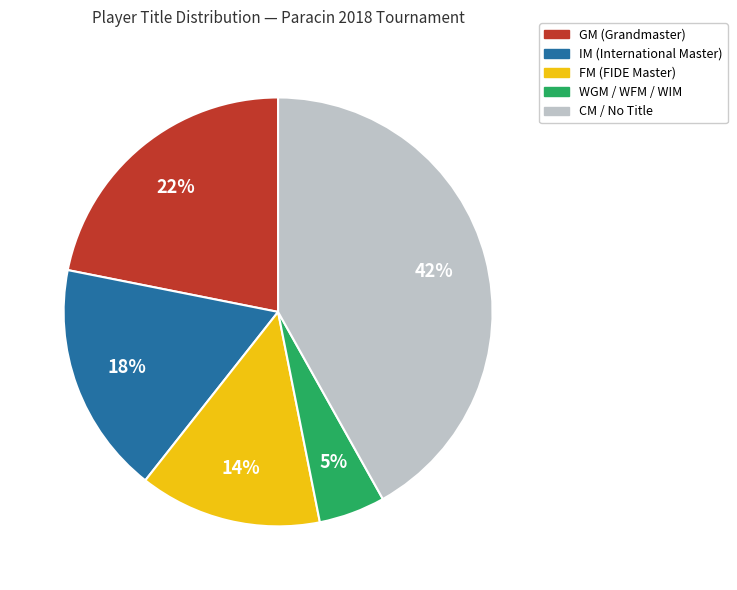

Is there a majority slice in this chart?

No